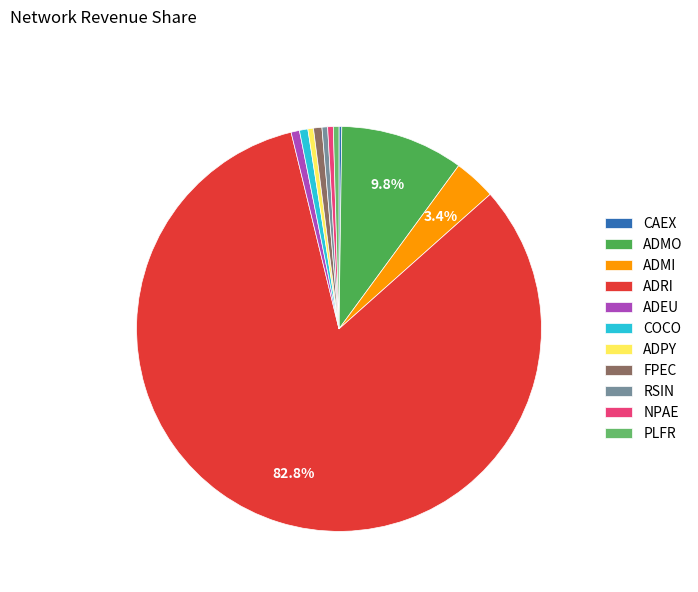

True or false: ADMO accounts for 10% of the total.

True